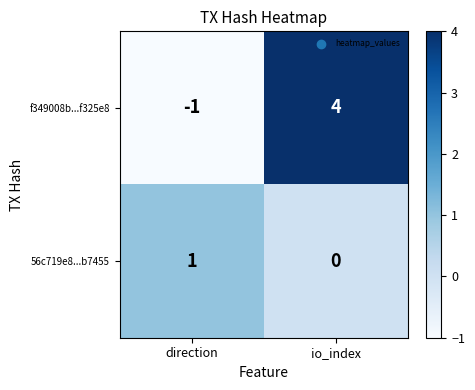

At which label is f349008b...f325e8 closest to 1?

direction